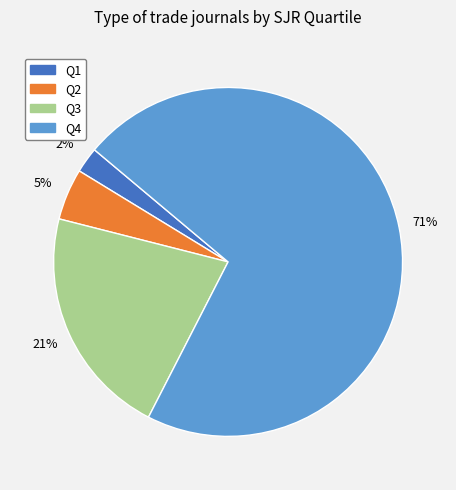

Rank the categories by value from lowest to highest.

Q1, Q2, Q3, Q4